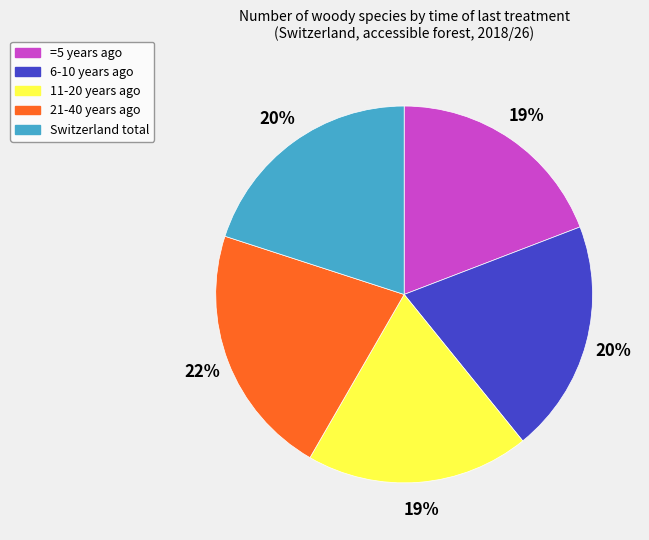

Which has a higher value, 21-40 years ago or 11-20 years ago?

21-40 years ago